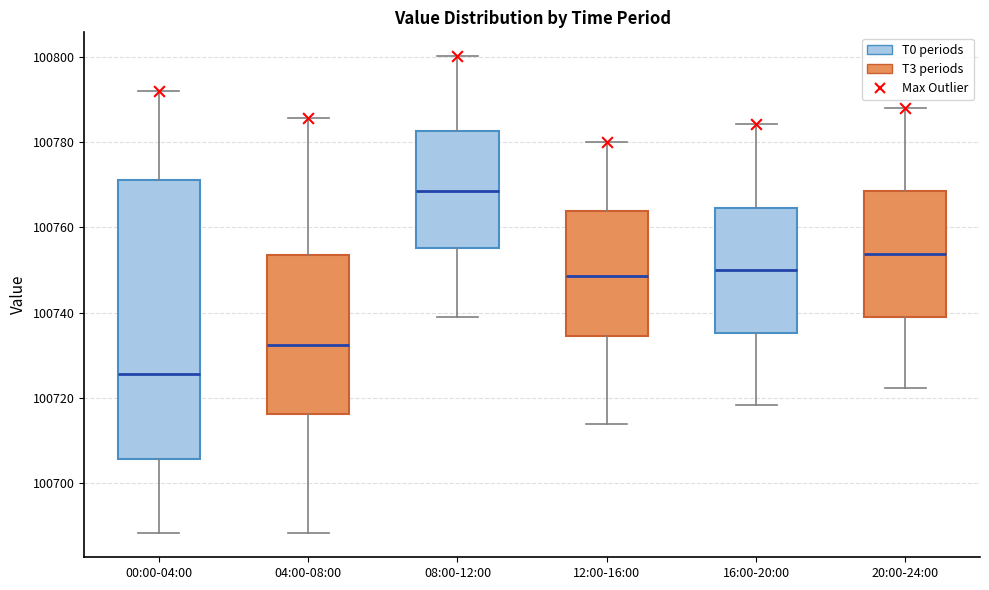

Reading left to right, read every box against the y-axis: the position of its median line, the range the box covers, and the ends of its whiskers. The values are not printed on the chart, so give them approximately, as read against the axis.

00:00-04:00: median 100726, box 100706 to 100772, whiskers 100688 to 100792
04:00-08:00: median 100732, box 100716 to 100754, whiskers 100688 to 100786
08:00-12:00: median 100768, box 100756 to 100782, whiskers 100740 to 100800
12:00-16:00: median 100748, box 100734 to 100764, whiskers 100714 to 100780
16:00-20:00: median 100750, box 100736 to 100764, whiskers 100718 to 100784
20:00-24:00: median 100754, box 100738 to 100768, whiskers 100722 to 100788